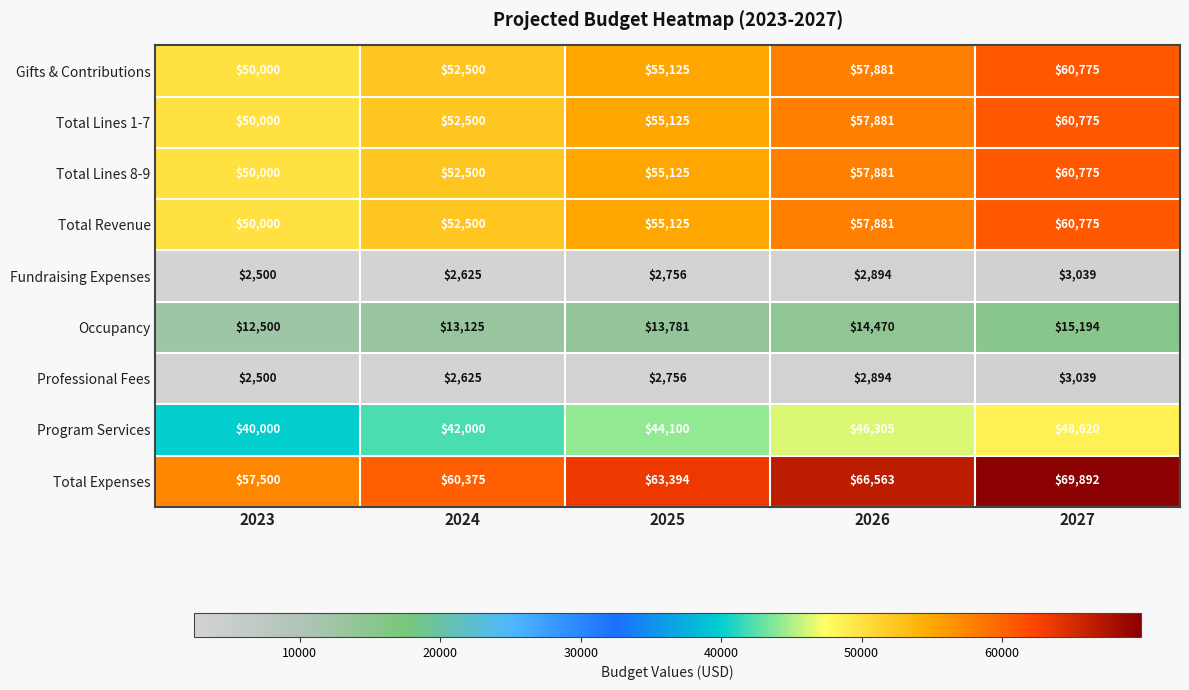

What is the difference between the Total Expenses values at 2027 and 2026?

3329